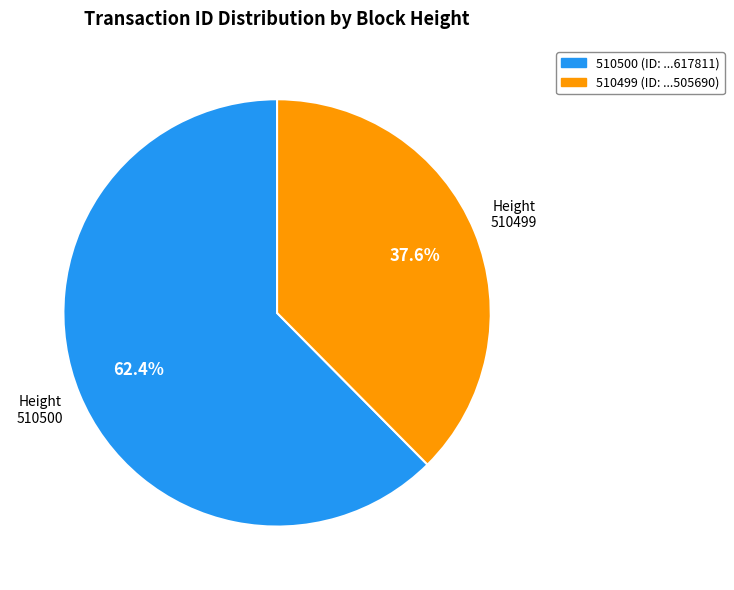

How many slices are in this pie chart?

2